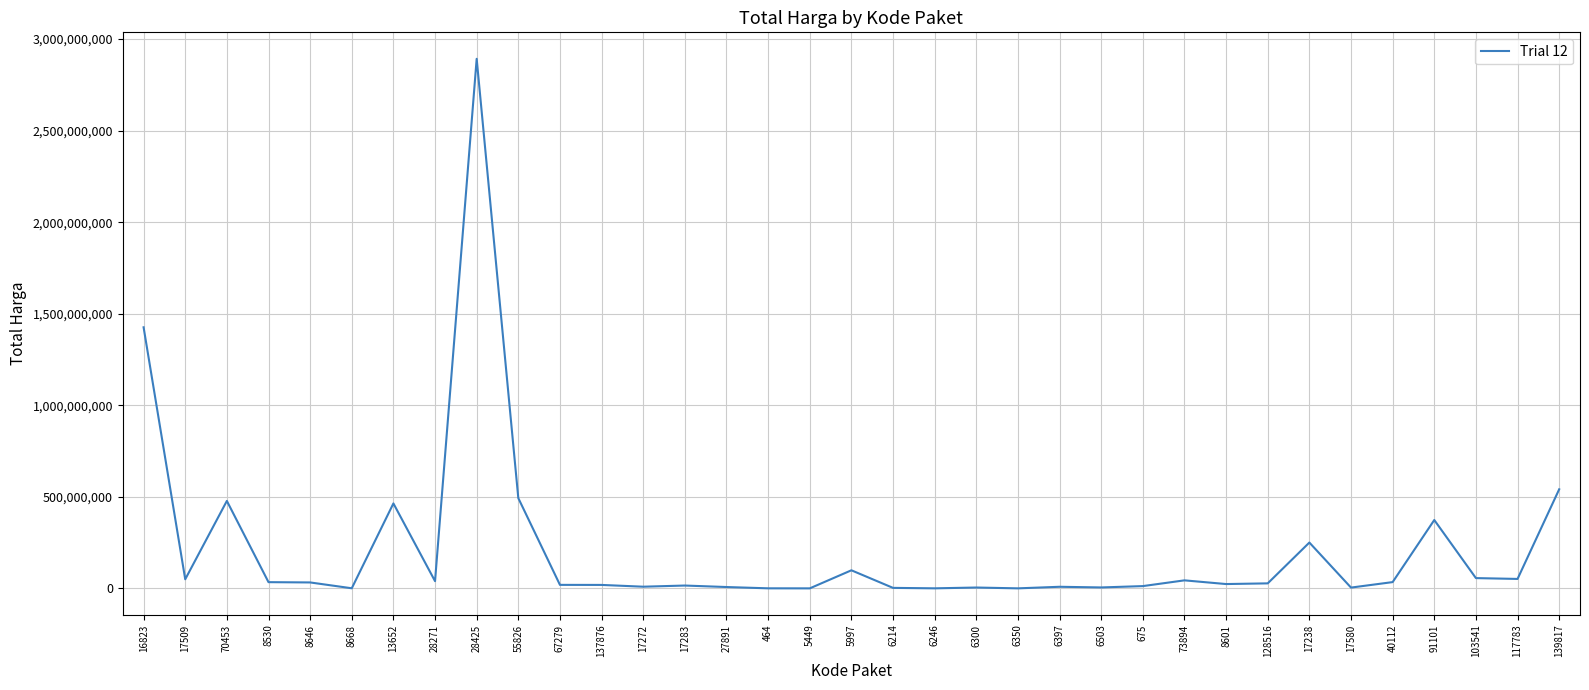

The value at 17238 is 250350000. True or false?

True